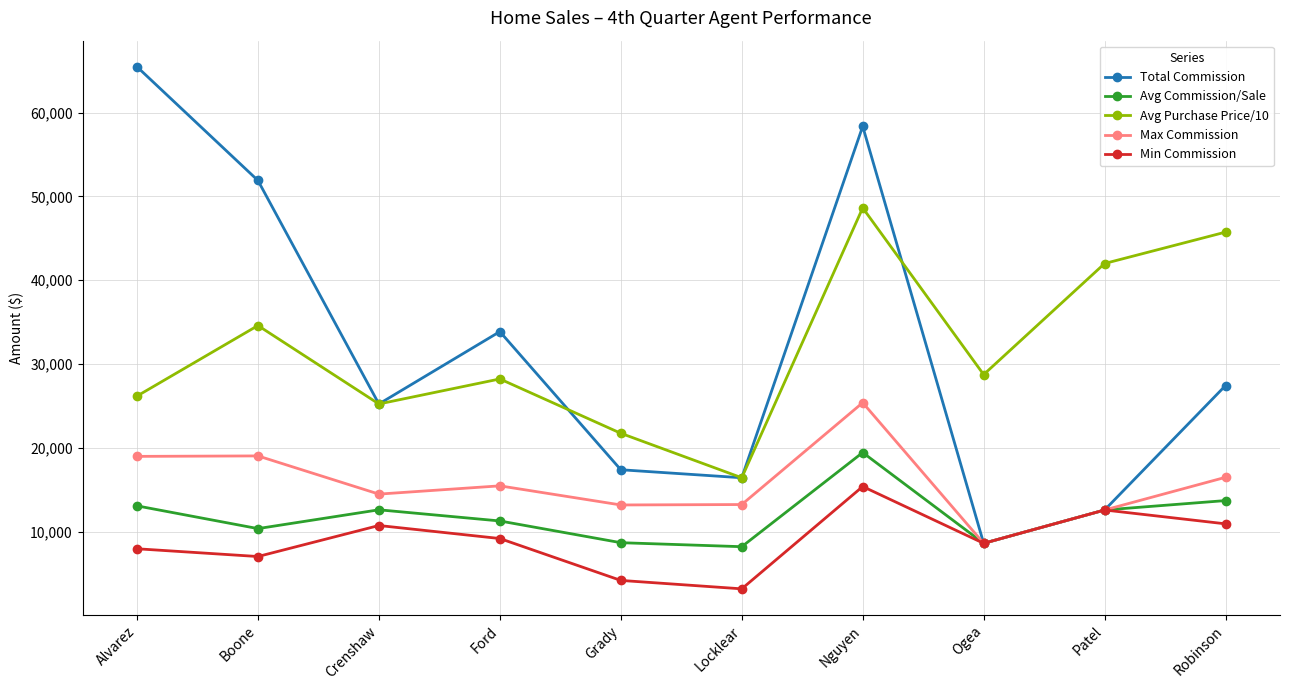

What is the highest value of the Min Commission series?

15400.0